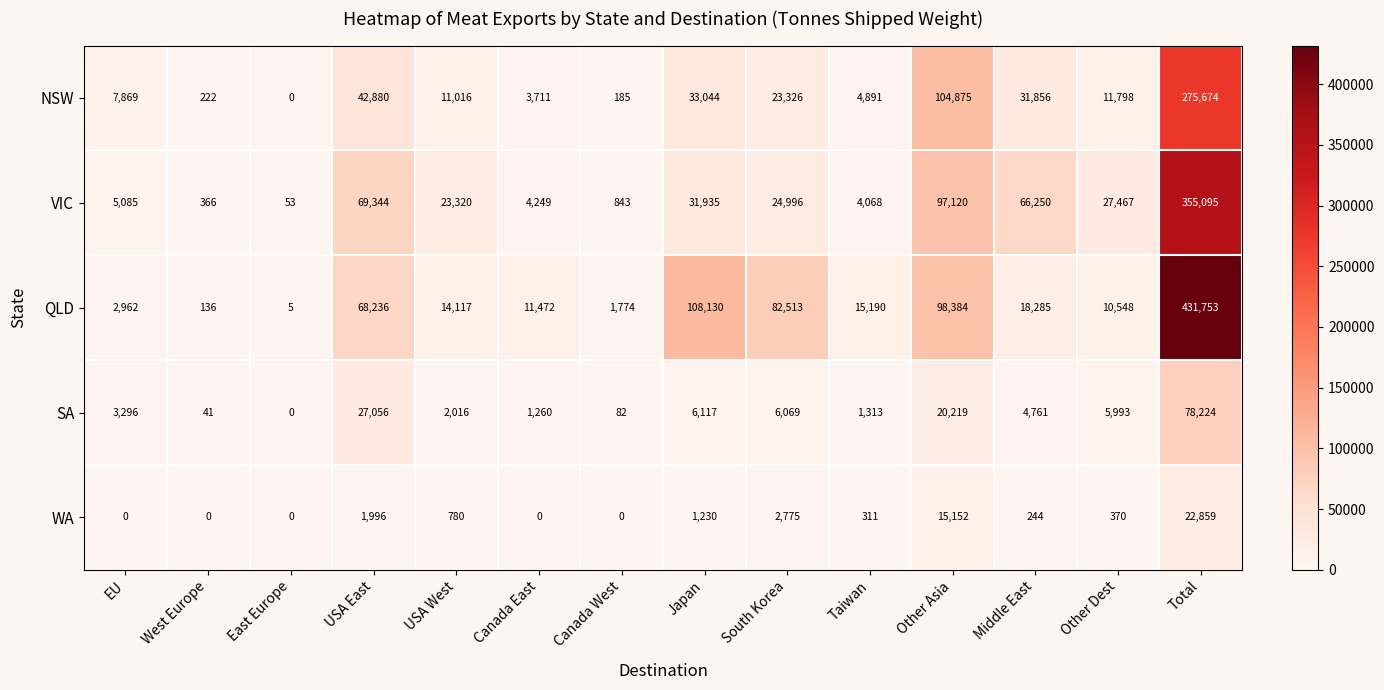

What is the maximum value shown in the chart?

431753